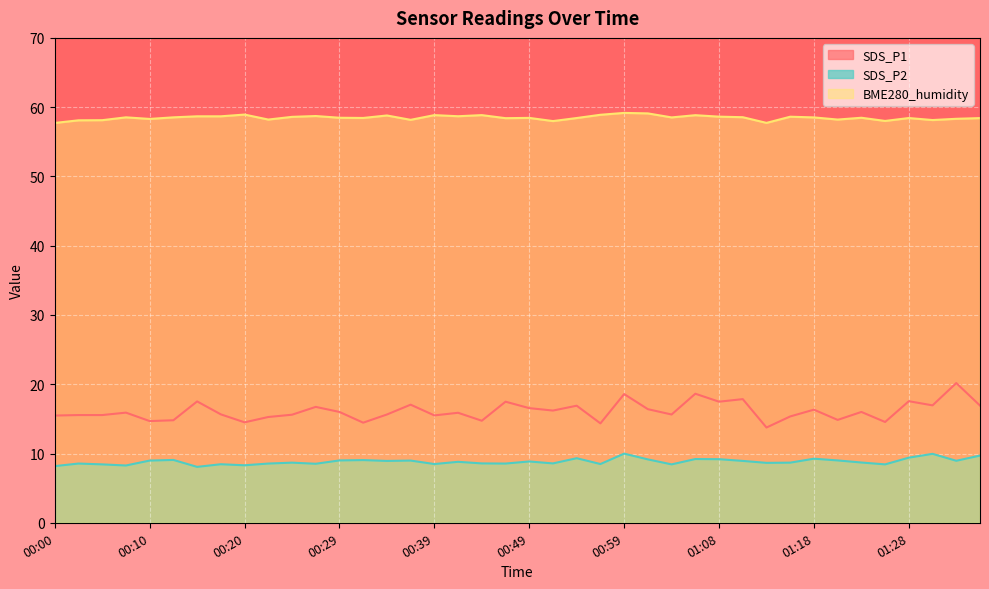

True or false: SDS_P1 and BME280_humidity intersect in this chart.

False